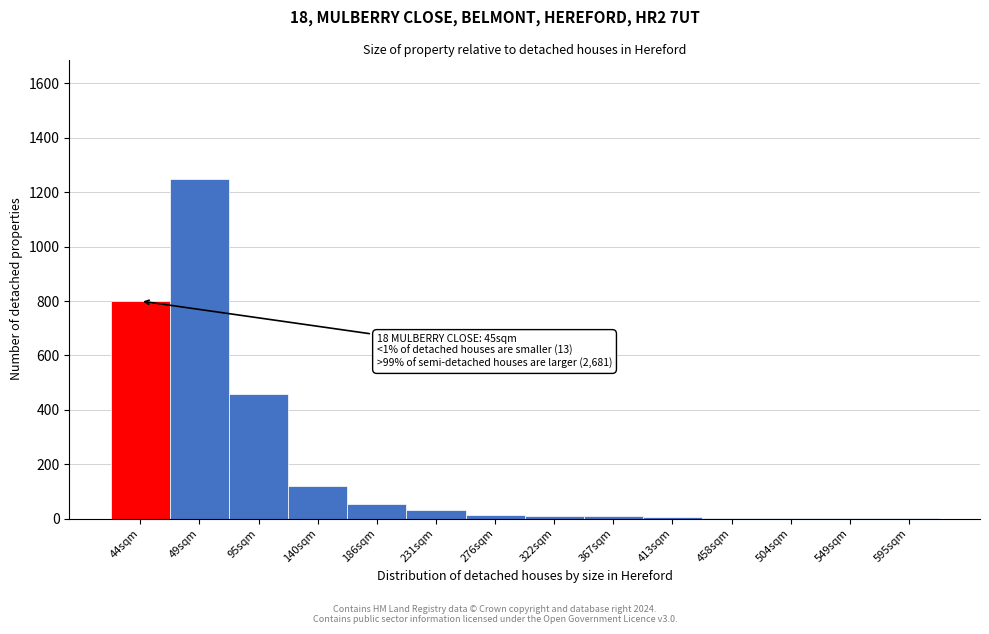

At which label is the value closest to 625?

95sqm